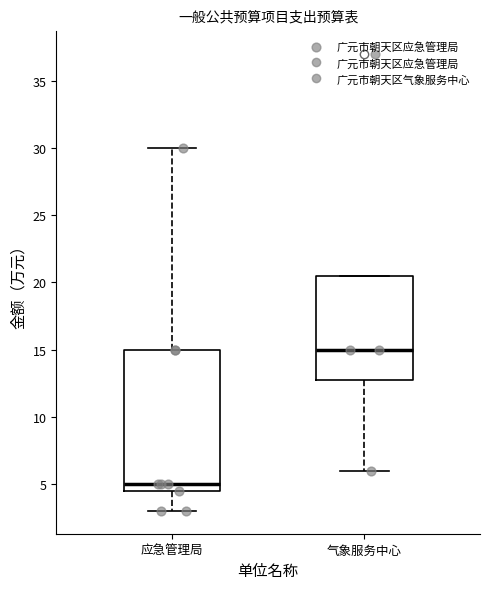

Reading left to right, transcribe this box plot: for each box, give where its median line is, the range the box spans, and where its two whiskers end, as read against the y-axis. The values are not printed on the chart, so give them approximately, as read against the axis.

应急管理局: median 5.0, box 4.5 to 15.0, whiskers 3.0 to 30.0
气象服务中心: median 15.0, box 13.0 to 20.5, whiskers 6.0 to 20.5